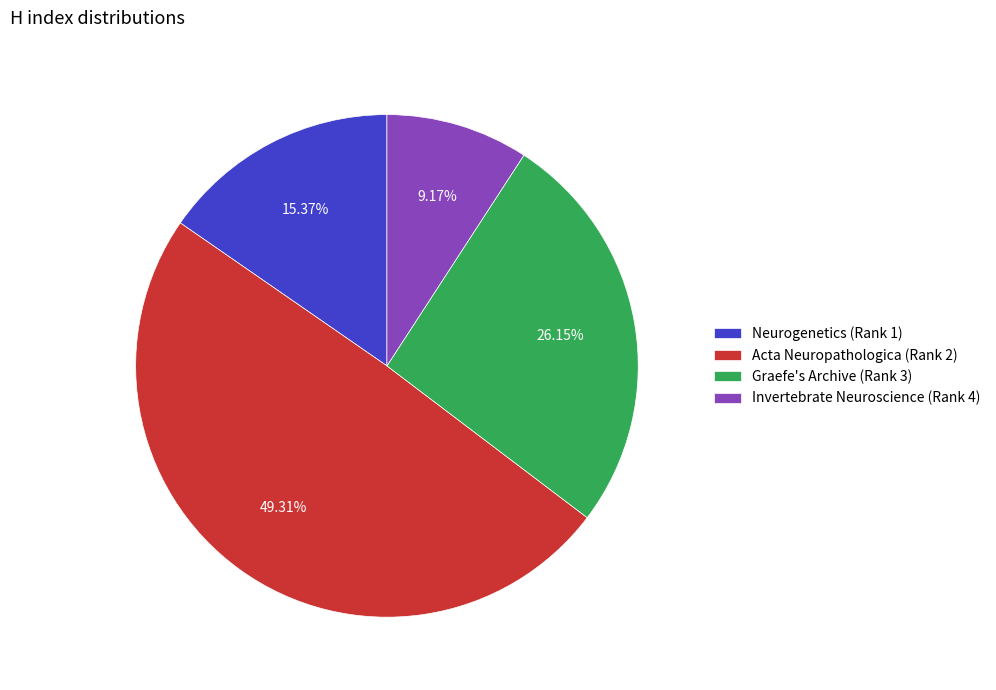

Count the number of slices in the pie.

4